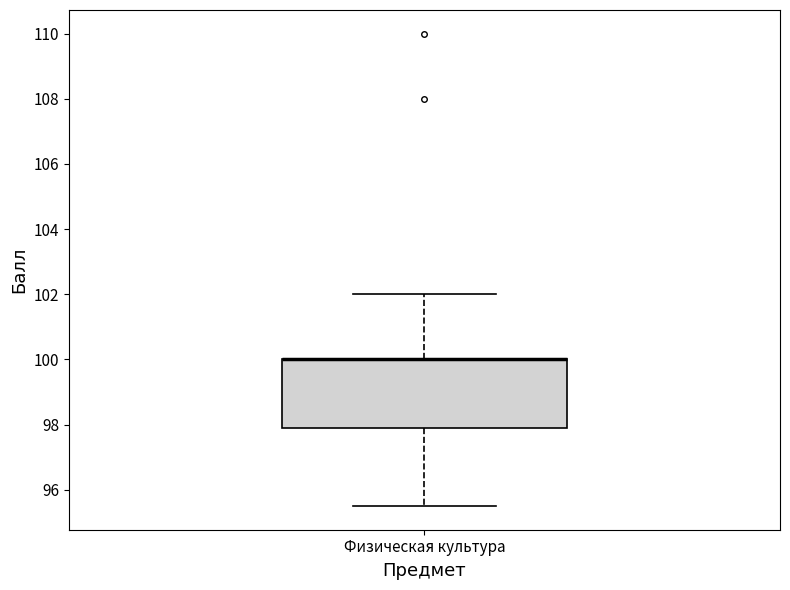

Read this box plot against the y-axis: the position of the median line, the range covered by the box, and the ends of both whiskers. The values are not printed on the chart, so give them approximately, as read against the axis.

median 100.0 (drawn on the box's upper edge), box 98.0 to 100.0, whiskers 95.6 to 102.0